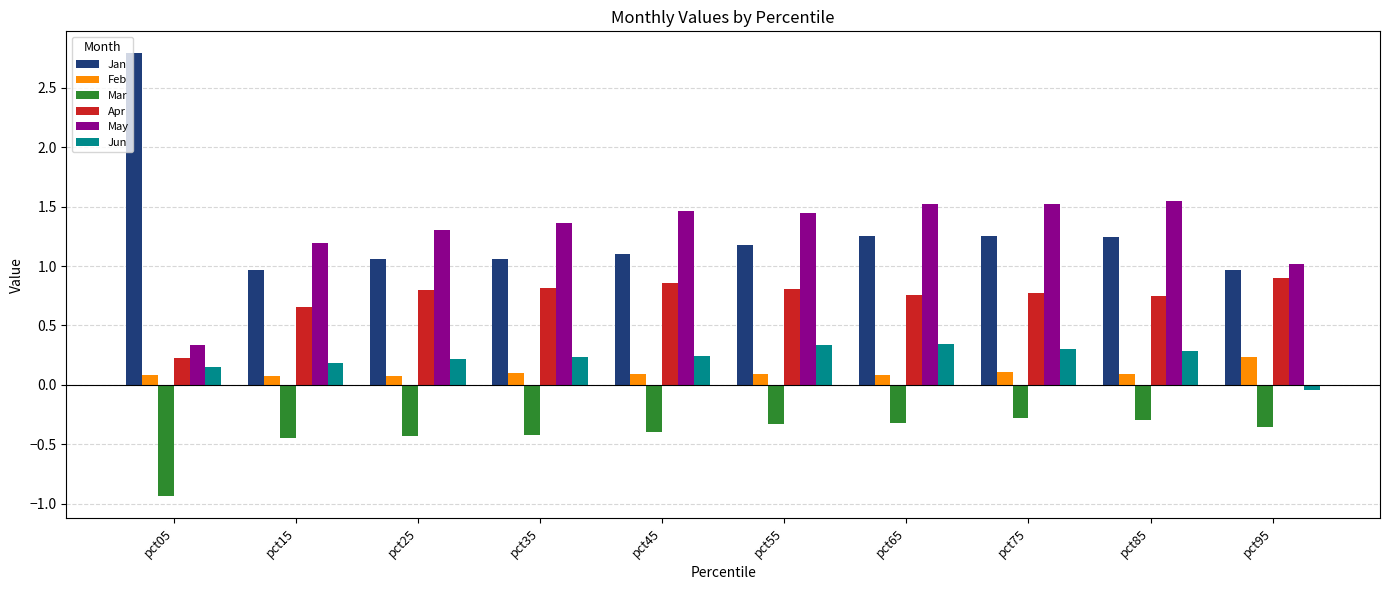

What is the difference between the second highest and second lowest values in the May series?

0.5